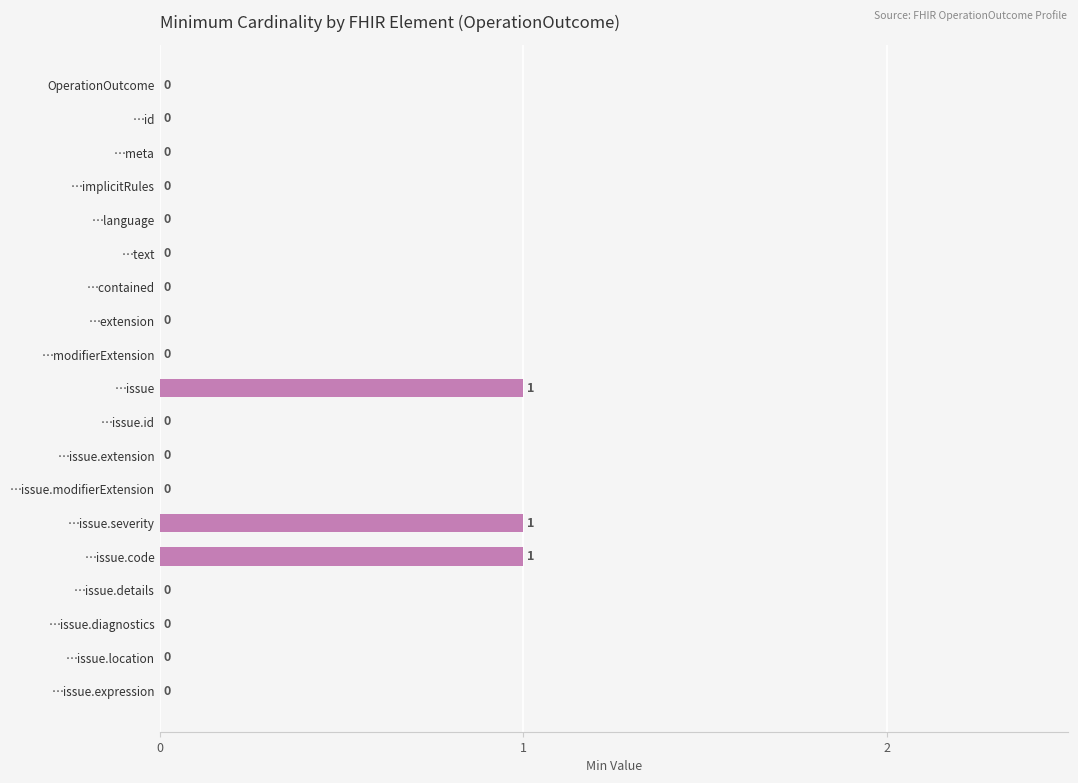

Is it true that the value at …issue.diagnostics is 0?

True